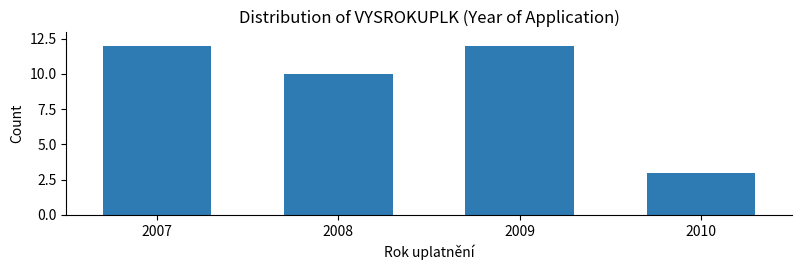

Reading left to right, transcribe all the data shown in this chart.

2007=12	2008=10	2009=12	2010=3